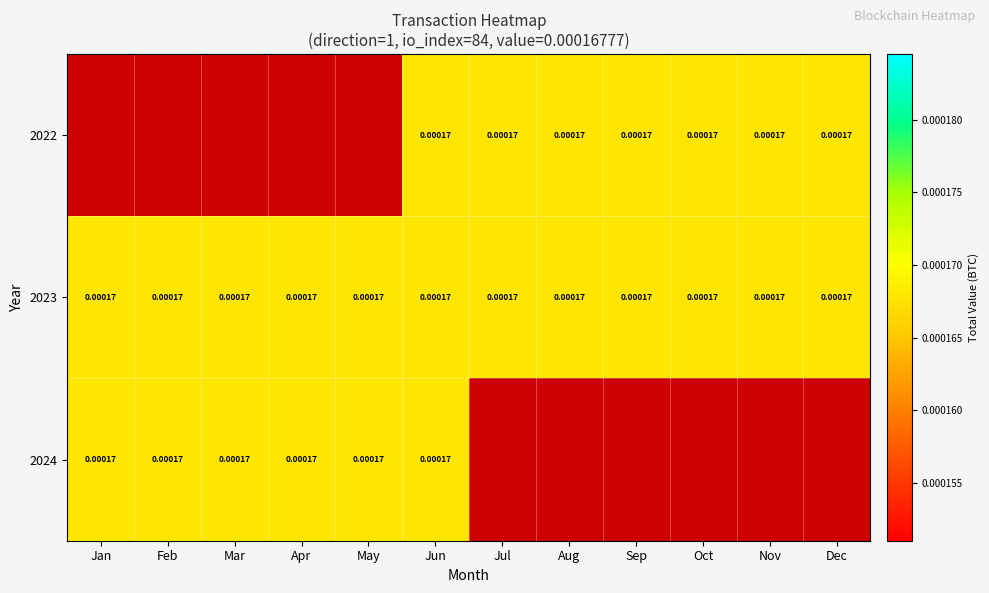

How many series are shown in this chart?

3